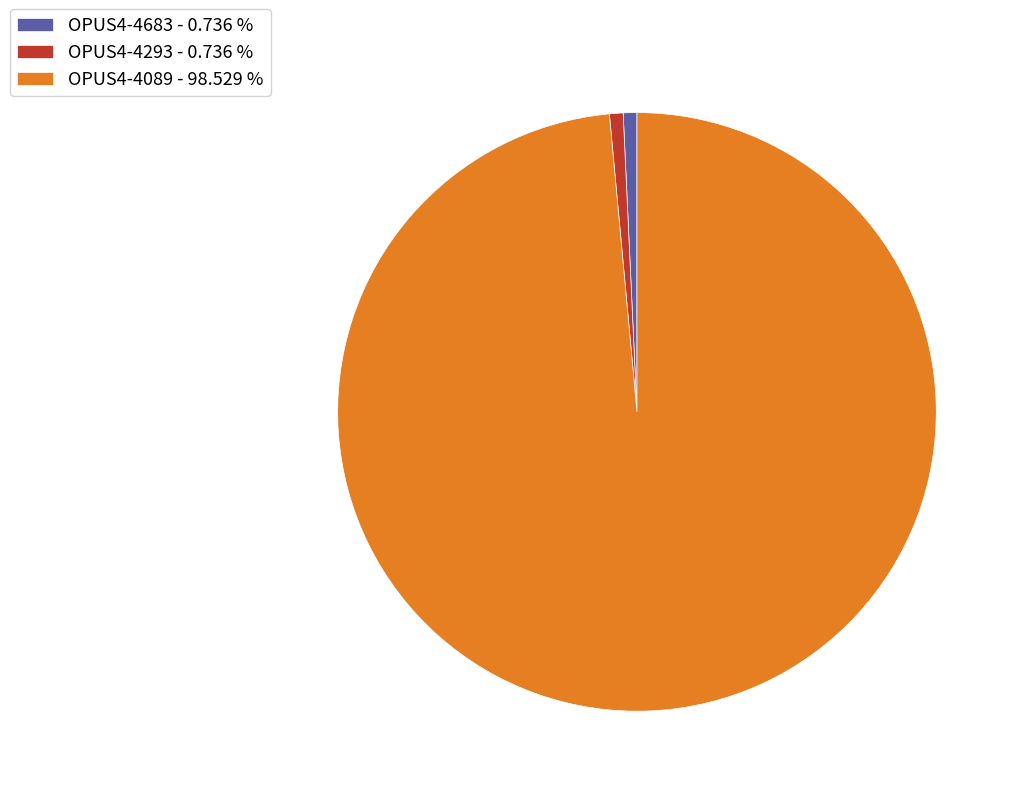

Combined, do OPUS4-4293 - 0.736 % and OPUS4-4089 - 98.529 % account for over 50%?

Yes